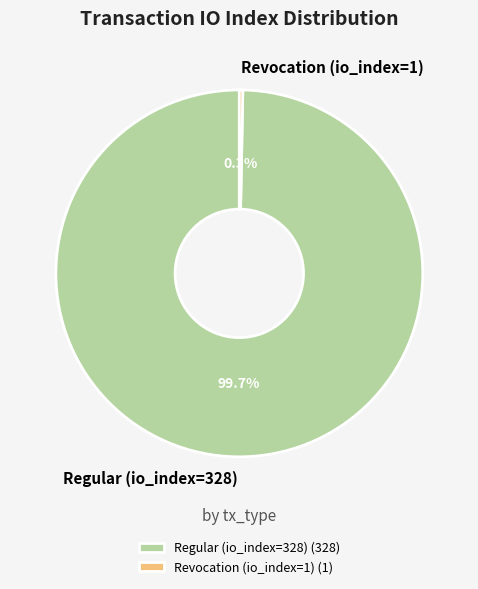

Is it true that Regular (io_index=328) is 92% of the pie?

False